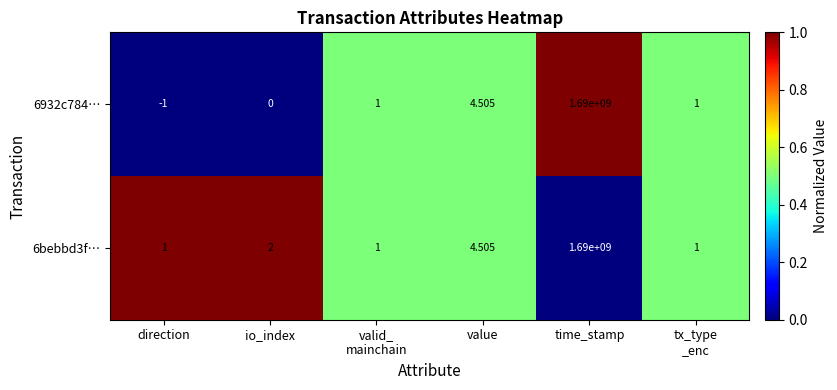

Is the value of 6bebbd3f… at time_stamp greater than the value of 6932c784… at value?

Yes